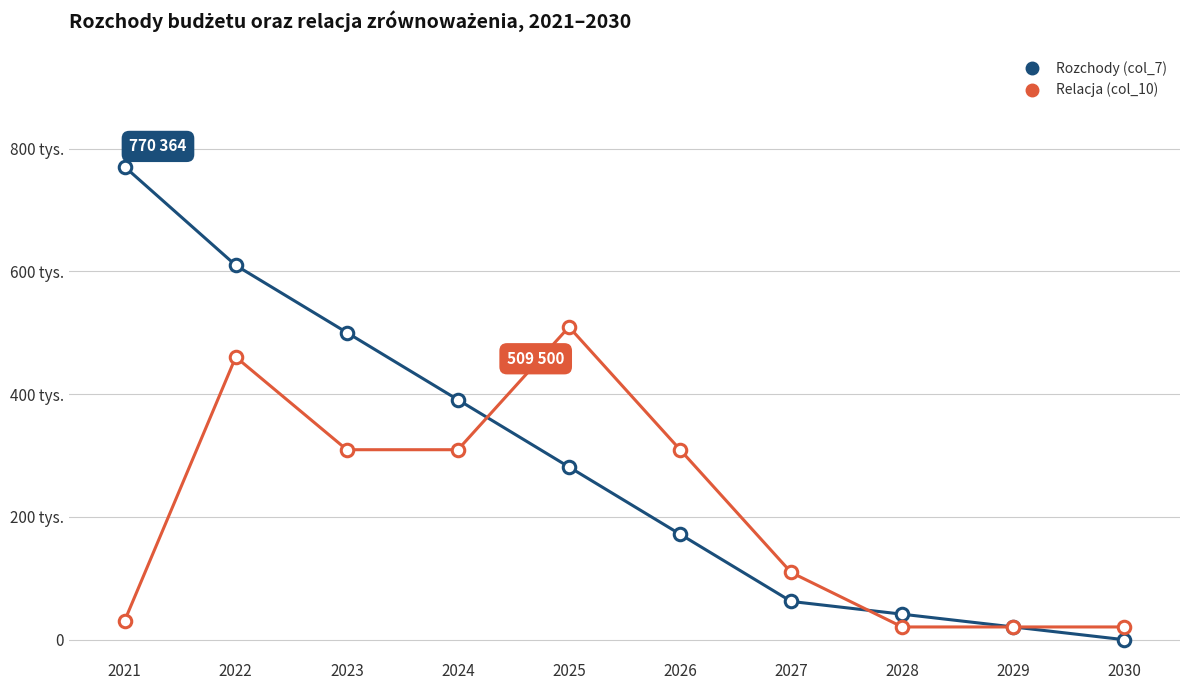

Between 2021 and 2023, which series saw the biggest shift?

Relacja (col_10)